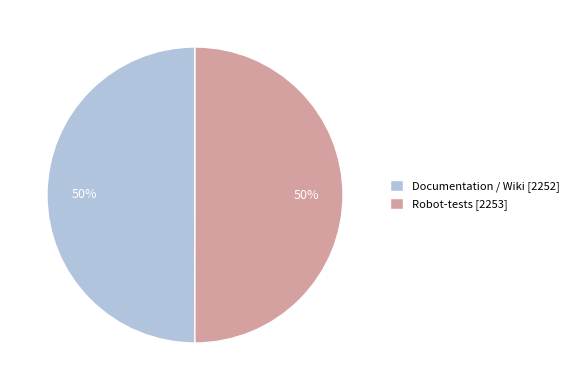

What is the ratio of the value at Robot-tests to the value at Documentation / Wiki?

1.0